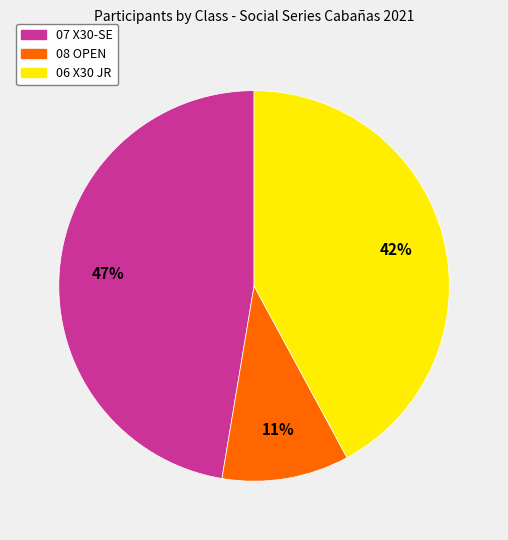

Between 06 X30 JR and 07 X30-SE, which is larger?

07 X30-SE